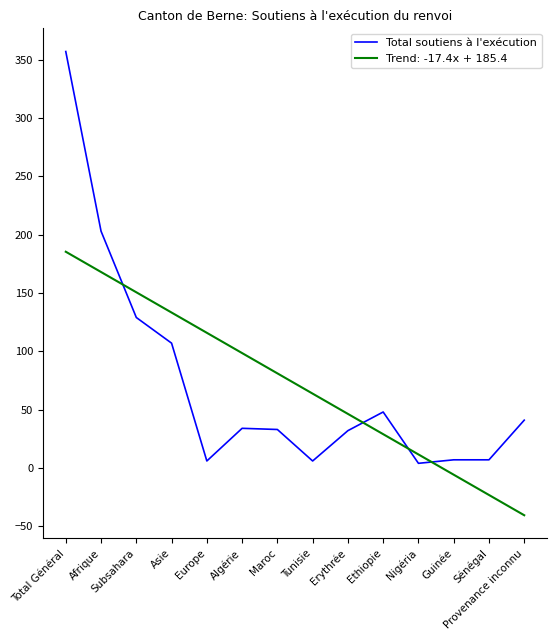

What is the difference between the maximum and minimum values in the Trend: -17.4x + 185.4 series?

225.9